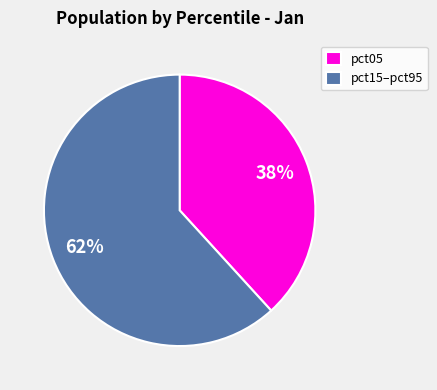

Between pct15–pct95 and pct05, which is larger?

pct15–pct95